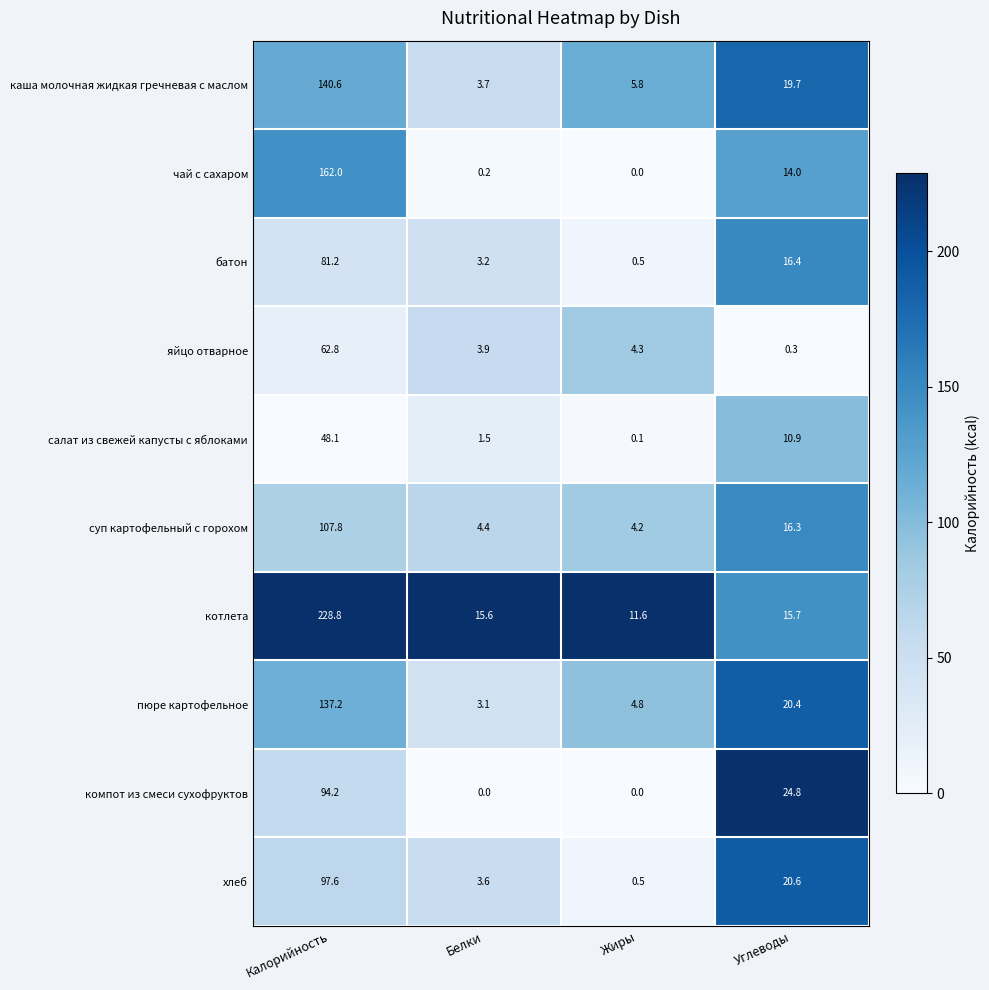

What is the sum of all чай с сахаром values?

176.2